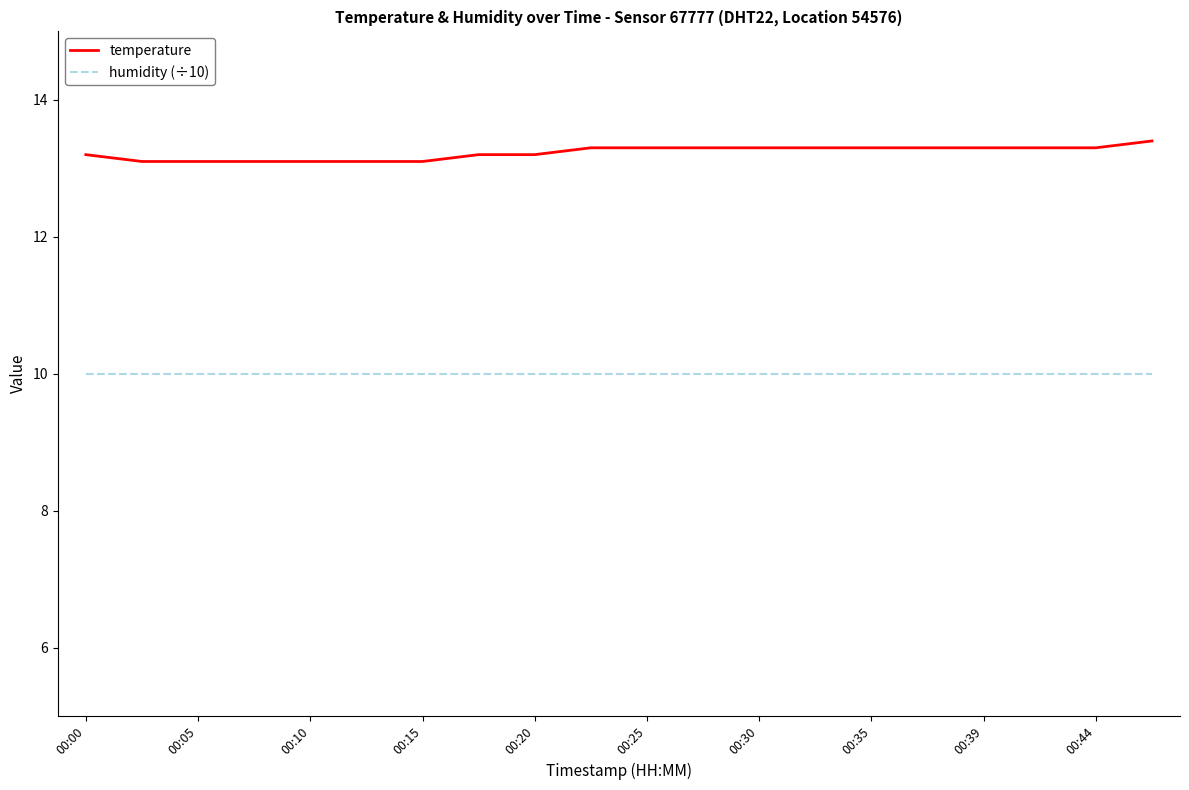

True or false: humidity (÷10) and temperature cross at least once.

False